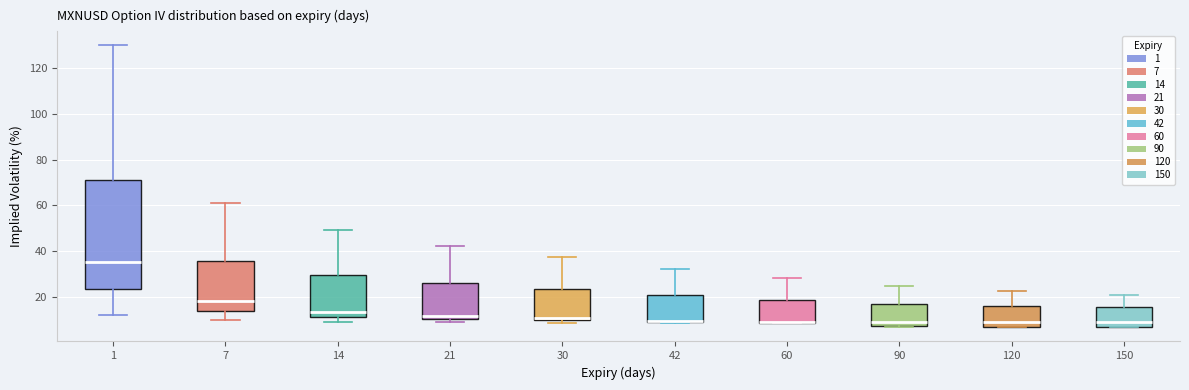

Reading left to right, transcribe this box plot: for each box, give where its median line is, the range the box spans, and where its two whiskers end, as read against the y-axis. The values are not printed on the chart, so give them approximately, as read against the axis.

1: median 36, box 24 to 72, whiskers 12 to 130
7: median 18, box 14 to 36, whiskers 10 to 62
14: median 14, box 12 to 30, whiskers 10 to 50
21: median 12, box 10 to 26, whiskers 10 (just below the box's lower edge) to 42
30: median 12, box 10 to 24, whiskers 8 to 38
42: median 10 (drawn on the box's lower edge), box 10 to 22, whiskers 8 to 32
60: median 10 (drawn on the box's lower edge), box 8 to 18, whiskers 8 to 28
90: median 10, box 8 to 18, whiskers 6 to 24
120: median 10, box 8 to 16, whiskers 6 to 22
150: median 10, box 8 to 16, whiskers 6 to 22